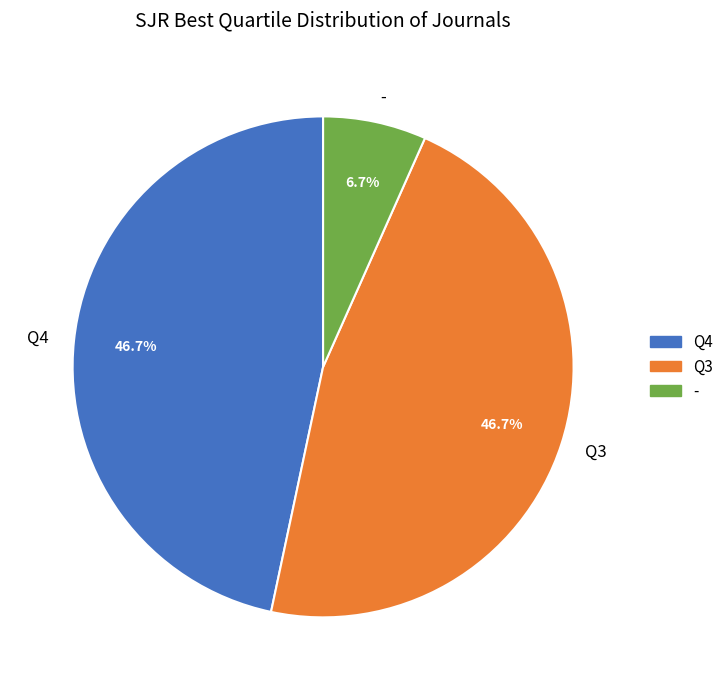

What percentage is NOT represented by Q3?

53.3%